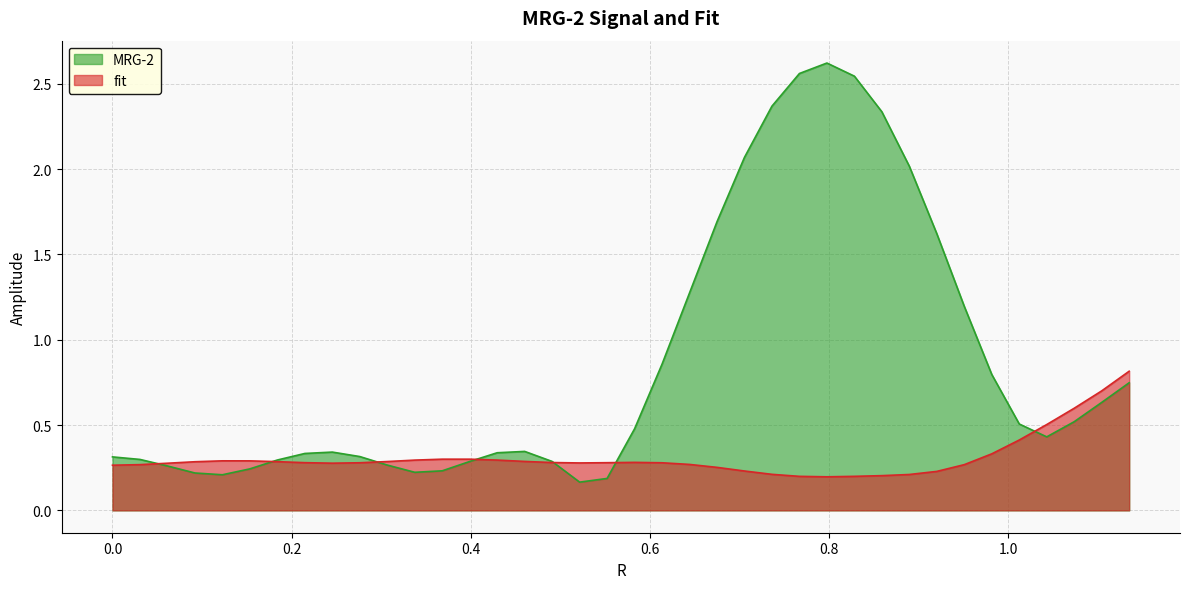

The MRG-2 series shows 1.7 at 0.67495155. True or false?

True